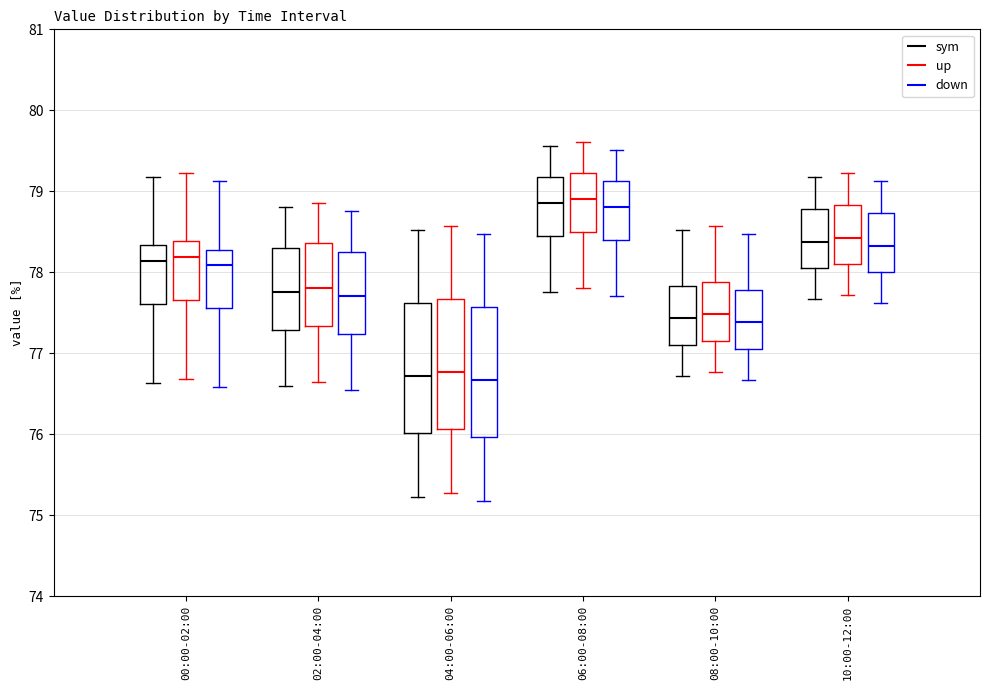

Reading left to right, transcribe this box plot: for each box, give where its median line is, the range the box spans, and where its two whiskers end, as read against the y-axis. The values are not printed on the chart, so give them approximately, as read against the axis.

00:00-02:00 (sym): median 78.1, box 77.6 to 78.3, whiskers 76.6 to 79.2
00:00-02:00 (up): median 78.2, box 77.7 to 78.4, whiskers 76.7 to 79.2
00:00-02:00 (down): median 78.1, box 77.6 to 78.3, whiskers 76.6 to 79.1
02:00-04:00 (sym): median 77.8, box 77.3 to 78.3, whiskers 76.6 to 78.8
02:00-04:00 (up): median 77.8, box 77.3 to 78.4, whiskers 76.6 to 78.9
02:00-04:00 (down): median 77.7, box 77.2 to 78.3, whiskers 76.5 to 78.8
04:00-06:00 (sym): median 76.7, box 76.0 to 77.6, whiskers 75.2 to 78.5
04:00-06:00 (up): median 76.8, box 76.1 to 77.7, whiskers 75.3 to 78.6
04:00-06:00 (down): median 76.7, box 76.0 to 77.6, whiskers 75.2 to 78.5
06:00-08:00 (sym): median 78.9, box 78.4 to 79.2, whiskers 77.8 to 79.6
06:00-08:00 (up): median 78.9, box 78.5 to 79.2, whiskers 77.8 to 79.6
06:00-08:00 (down): median 78.8, box 78.4 to 79.1, whiskers 77.7 to 79.5
08:00-10:00 (sym): median 77.4, box 77.1 to 77.8, whiskers 76.7 to 78.5
08:00-10:00 (up): median 77.5, box 77.2 to 77.9, whiskers 76.8 to 78.6
08:00-10:00 (down): median 77.4, box 77.1 to 77.8, whiskers 76.7 to 78.5
10:00-12:00 (sym): median 78.4, box 78.1 to 78.8, whiskers 77.7 to 79.2
10:00-12:00 (up): median 78.4, box 78.1 to 78.8, whiskers 77.7 to 79.2
10:00-12:00 (down): median 78.3, box 78.0 to 78.7, whiskers 77.6 to 79.1